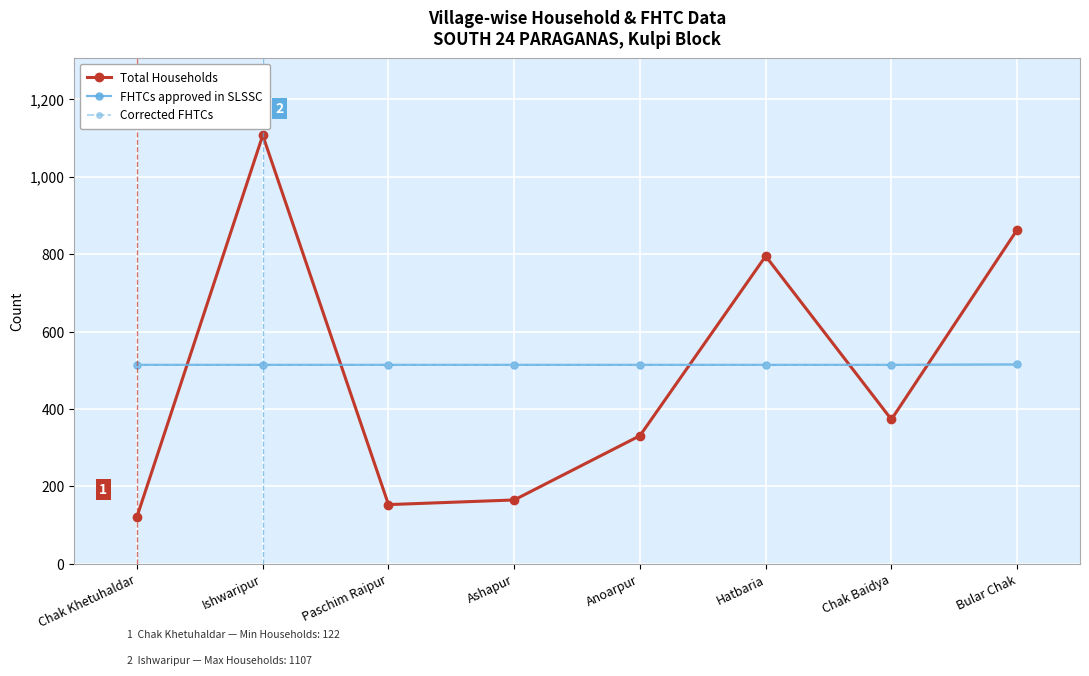

Which series has the largest total across all categories?

FHTCs approved in SLSSC